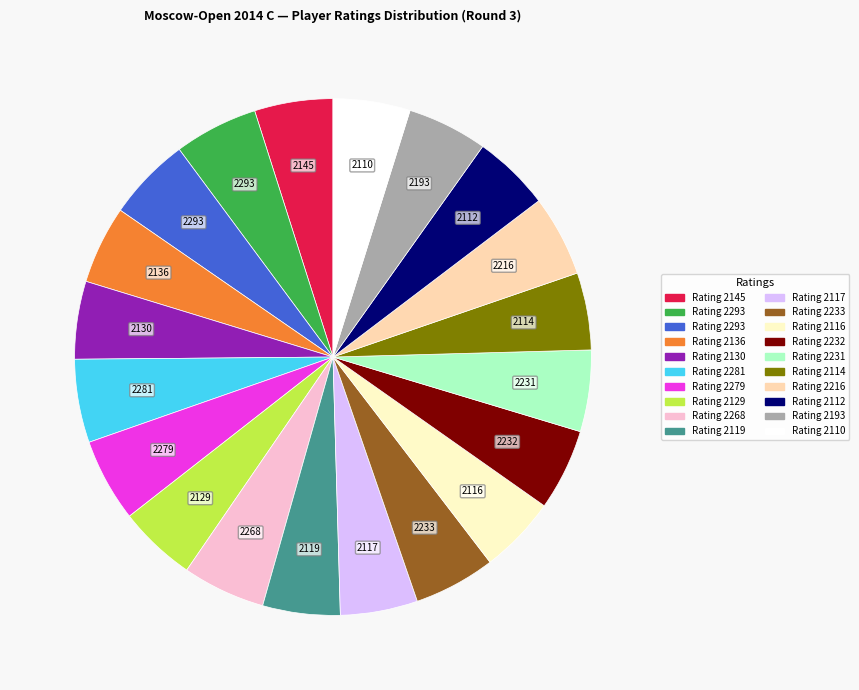

Is there a majority slice in this chart?

No